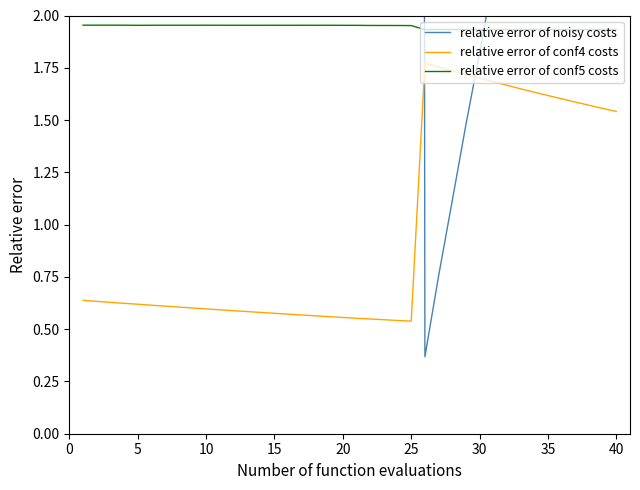

The relative error of conf4 costs series shows 0.9 at 15. True or false?

False